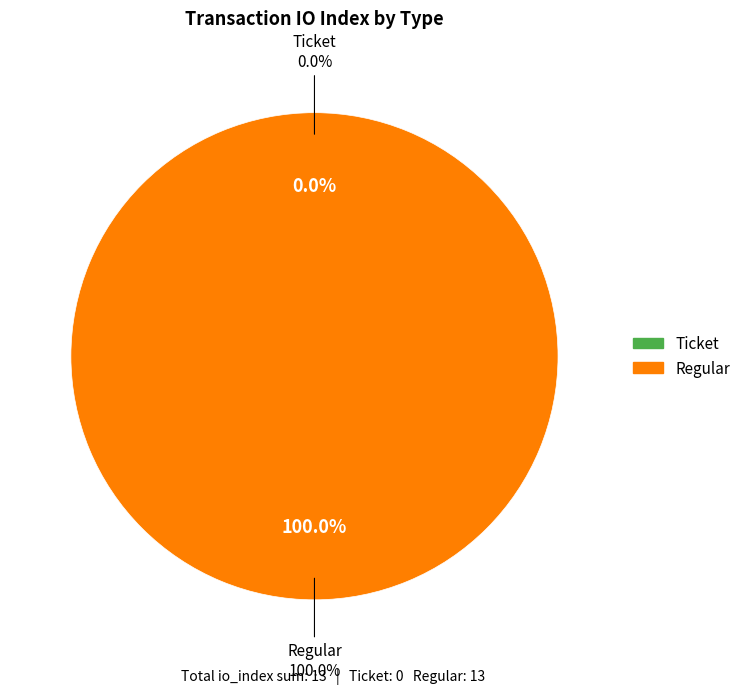

What is the smallest slice in the pie chart?

Ticket (io_index=0)